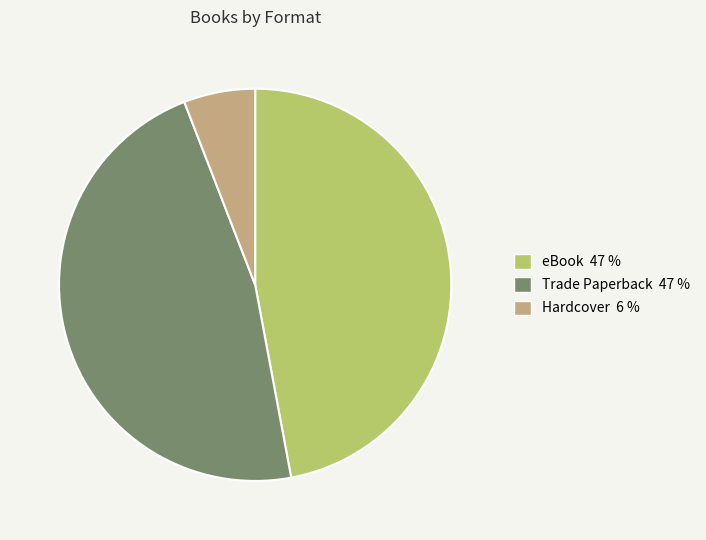

Is the sum of Hardcover and Trade Paperback greater than half?

Yes